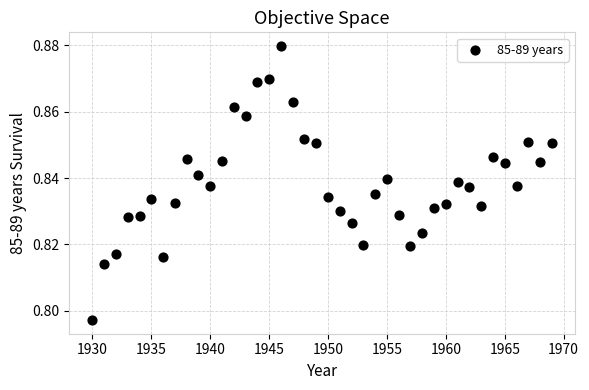

What is the range of X values (max minus min)?

39.0